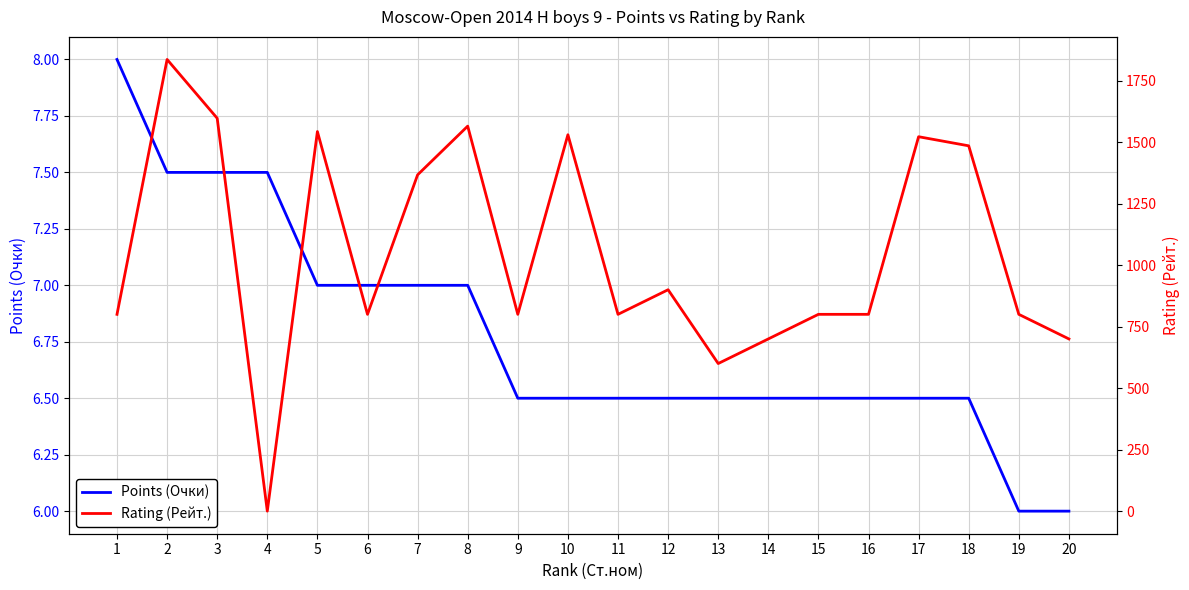

Where is the first local minimum for Rating (Рейт.)?

4